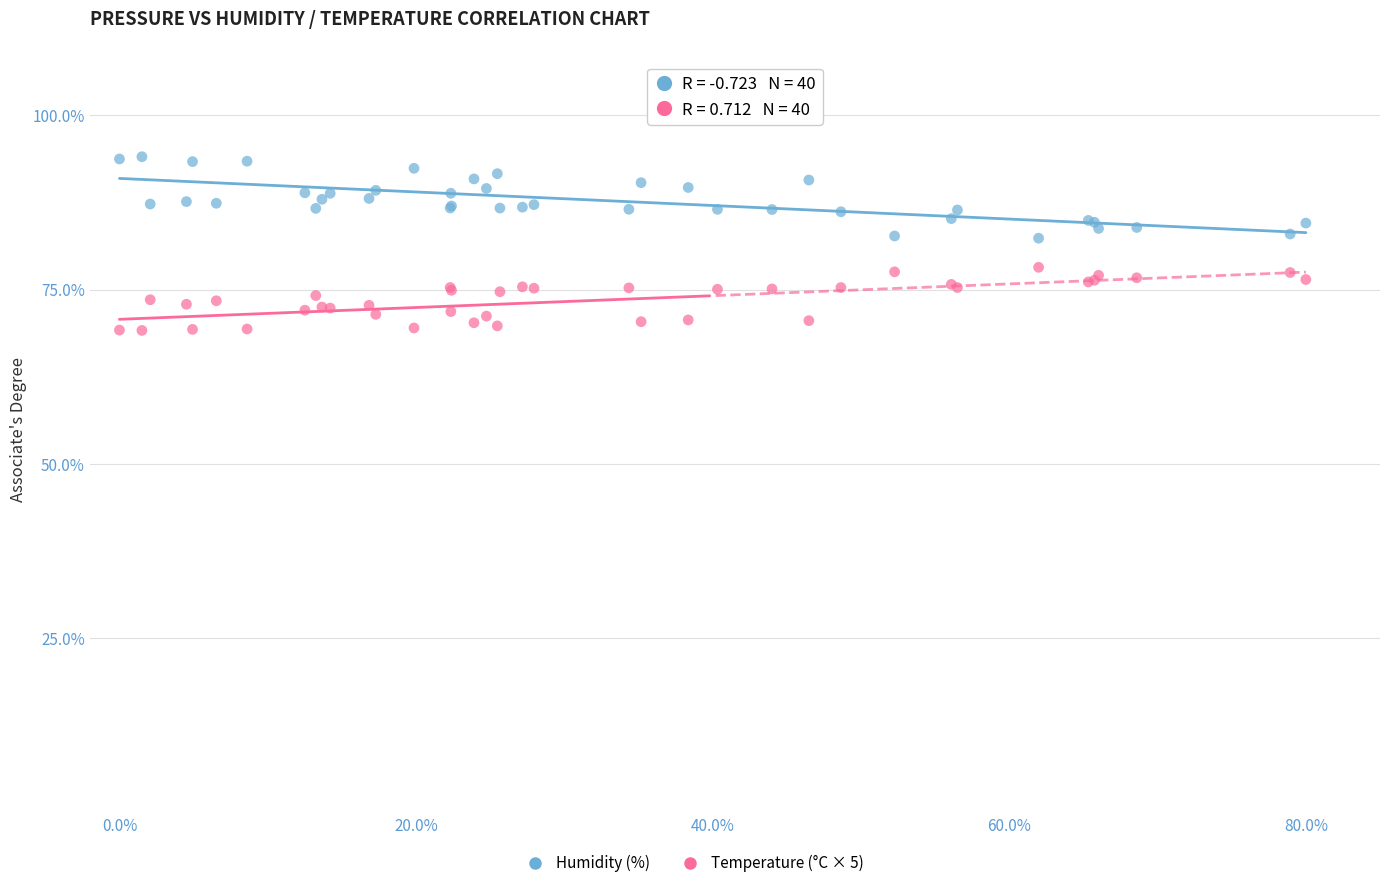

Which series contains the highest Y value?

Humidity (%)